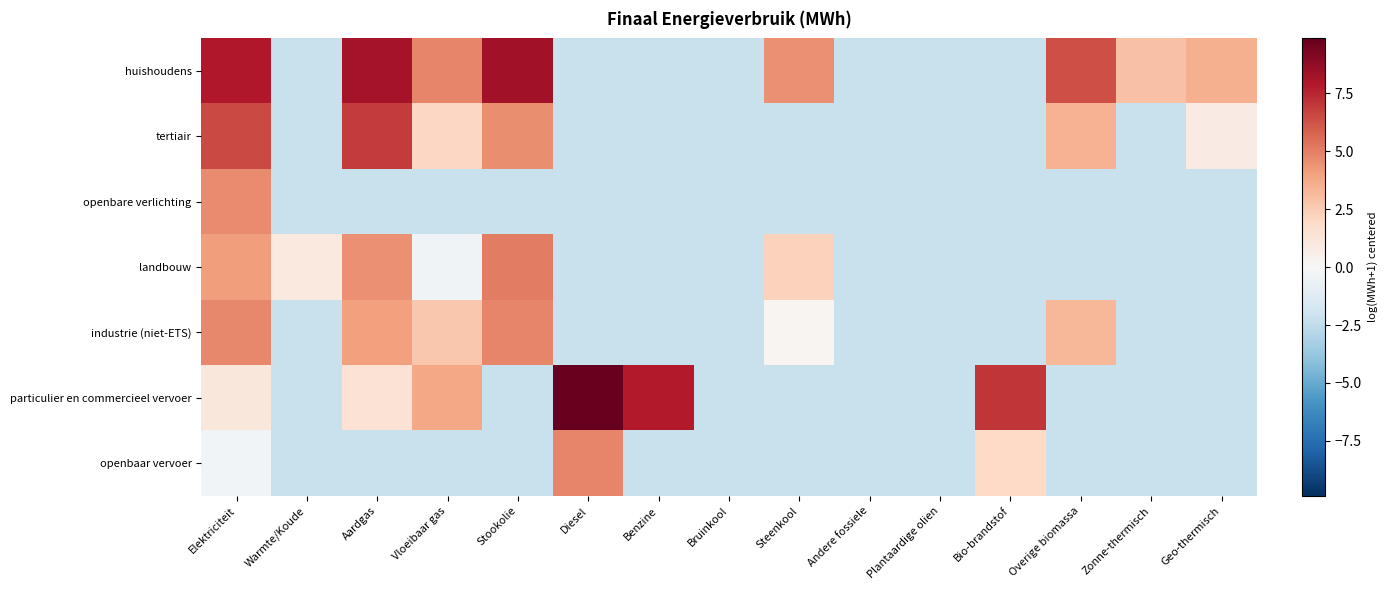

Reading right to left, what are all the values shown in this chart?

huishoudens: Geo-thermisch=3.5	Zonne-thermisch=2.9	Overige biomassa=6.3	Bio-brandstof=-2.2	Plantaardige olien=-2.2	Andere fossiele=-2.2	Steenkool=4.5	Bruinkool=-2.2	Benzine=-2.2	Diesel=-2.2	Stookolie=8.3	Vloeibaar gas=4.8	Aardgas=8.2	Warmte/Koude=-2.2	Elektriciteit=7.9
tertiair: Geo-thermisch=0.8	Zonne-thermisch=-2.2	Overige biomassa=3.5	Bio-brandstof=-2.2	Plantaardige olien=-2.2	Andere fossiele=-2.2	Steenkool=-2.2	Bruinkool=-2.2	Benzine=-2.2	Diesel=-2.2	Stookolie=4.6	Vloeibaar gas=2.0	Aardgas=6.9	Warmte/Koude=-2.2	Elektriciteit=6.5
openbare verlichting: Geo-thermisch=-2.2	Zonne-thermisch=-2.2	Overige biomassa=-2.2	Bio-brandstof=-2.2	Plantaardige olien=-2.2	Andere fossiele=-2.2	Steenkool=-2.2	Bruinkool=-2.2	Benzine=-2.2	Diesel=-2.2	Stookolie=-2.2	Vloeibaar gas=-2.2	Aardgas=-2.2	Warmte/Koude=-2.2	Elektriciteit=4.7
landbouw: Geo-thermisch=-2.2	Zonne-thermisch=-2.2	Overige biomassa=-2.2	Bio-brandstof=-2.2	Plantaardige olien=-2.2	Andere fossiele=-2.2	Steenkool=2.3	Bruinkool=-2.2	Benzine=-2.2	Diesel=-2.2	Stookolie=5.1	Vloeibaar gas=-0.4	Aardgas=4.5	Warmte/Koude=1.0	Elektriciteit=4.1
industrie (niet-ETS): Geo-thermisch=-2.2	Zonne-thermisch=-2.2	Overige biomassa=3.3	Bio-brandstof=-2.2	Plantaardige olien=-2.2	Andere fossiele=-2.2	Steenkool=0.2	Bruinkool=-2.2	Benzine=-2.2	Diesel=-2.2	Stookolie=4.8	Vloeibaar gas=2.7	Aardgas=4.1	Warmte/Koude=-2.2	Elektriciteit=4.8
particulier en commercieel vervoer: Geo-thermisch=-2.2	Zonne-thermisch=-2.2	Overige biomassa=-2.2	Bio-brandstof=7.1	Plantaardige olien=-2.2	Andere fossiele=-2.2	Steenkool=-2.2	Bruinkool=-2.2	Benzine=7.8	Diesel=9.9	Stookolie=-2.2	Vloeibaar gas=3.8	Aardgas=1.4	Warmte/Koude=-2.2	Elektriciteit=1.1
openbaar vervoer: Geo-thermisch=-2.2	Zonne-thermisch=-2.2	Overige biomassa=-2.2	Bio-brandstof=1.9	Plantaardige olien=-2.2	Andere fossiele=-2.2	Steenkool=-2.2	Bruinkool=-2.2	Benzine=-2.2	Diesel=4.8	Stookolie=-2.2	Vloeibaar gas=-2.2	Aardgas=-2.2	Warmte/Koude=-2.2	Elektriciteit=-0.3